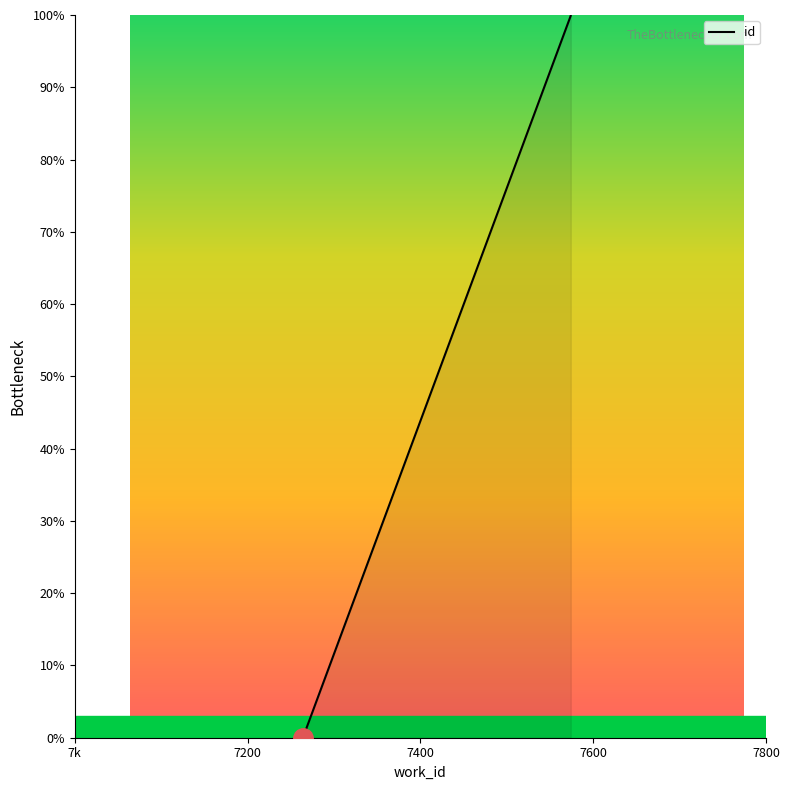

Rank the categories by value from lowest to highest.

7k, 7200, 7400